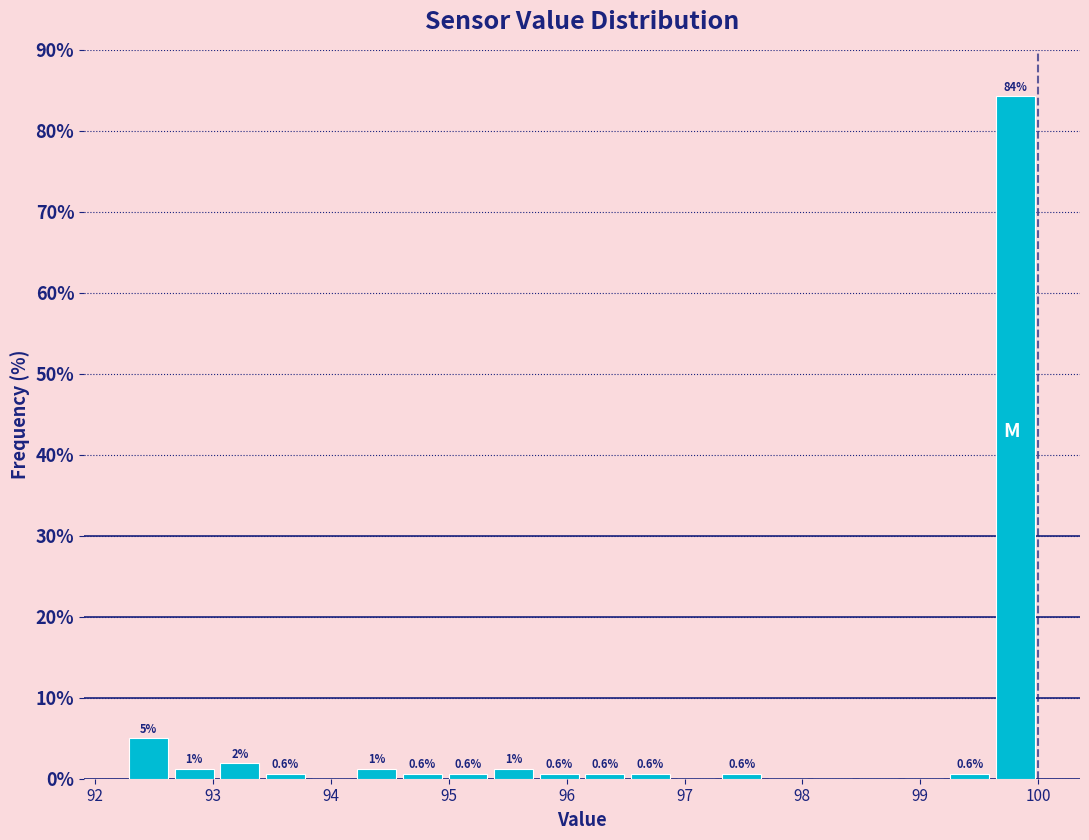

Around what value on the x-axis is the tallest bar? Give the approximate position of its centre, as read against the axis.

99.8